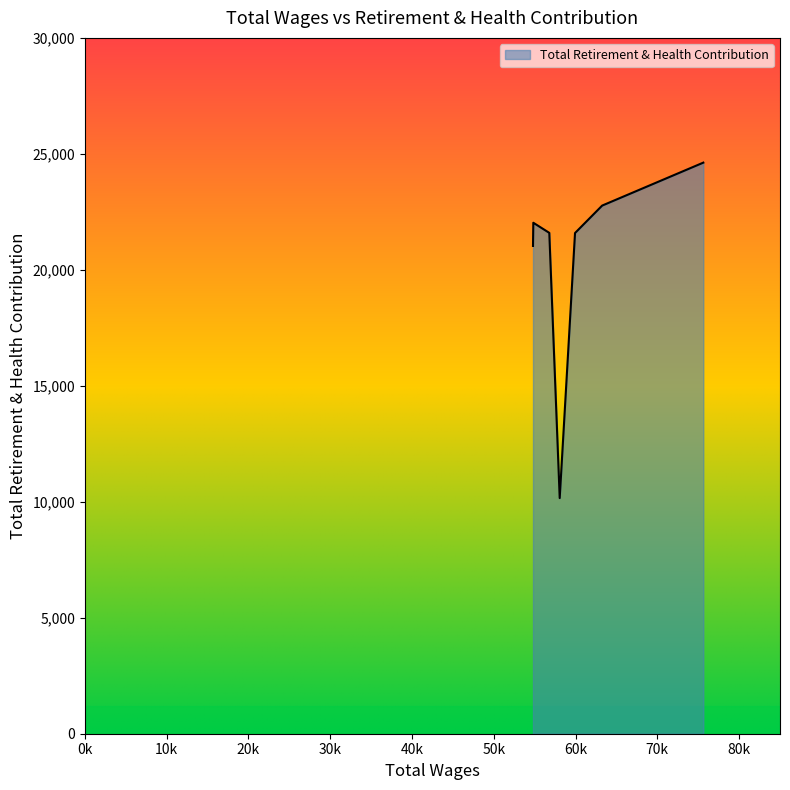

How many lines are shown in the chart?

1